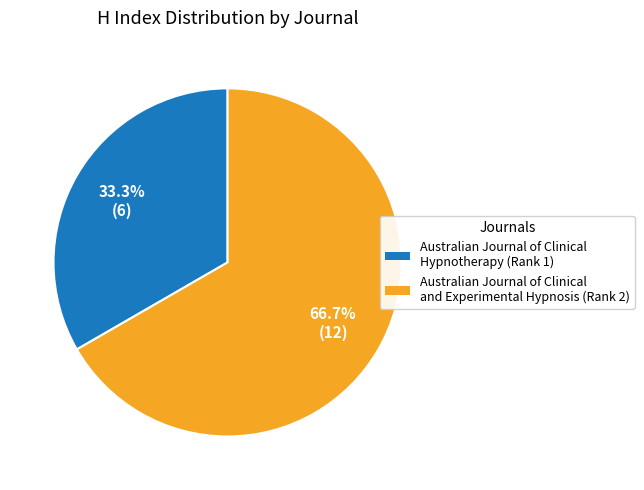

What percentage is the Australian Journal of Clinical Hypnotherapy slice, to the nearest percent?

33%